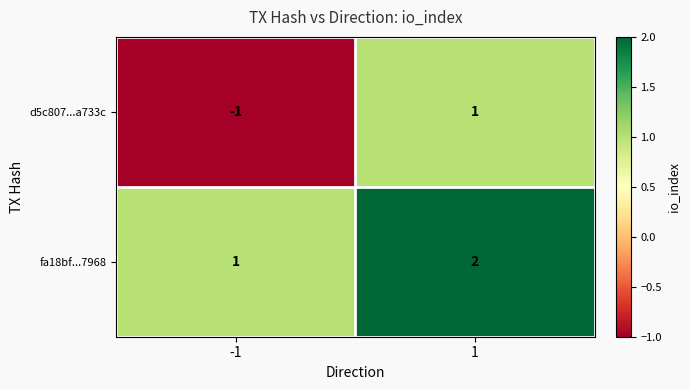

True or false: fa18bf...7968 has a value of 0 at -1.

False